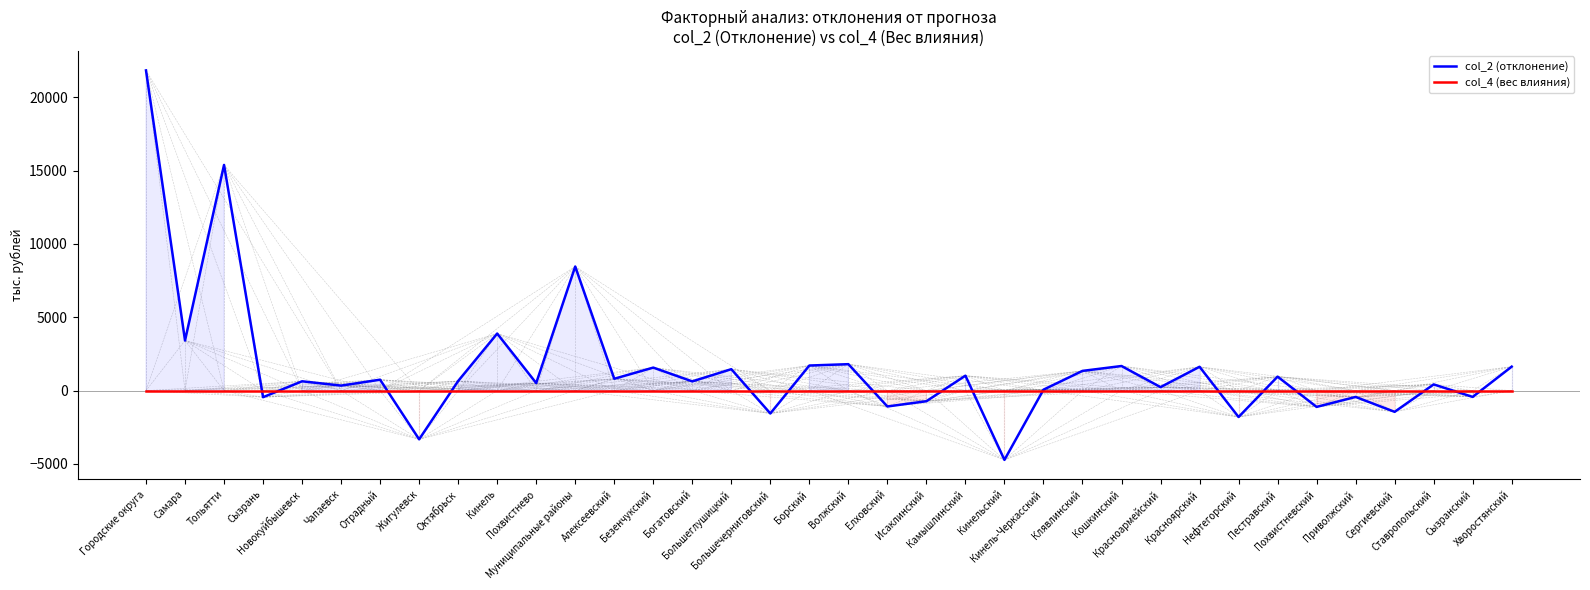

How many distinct data groups are displayed?

2